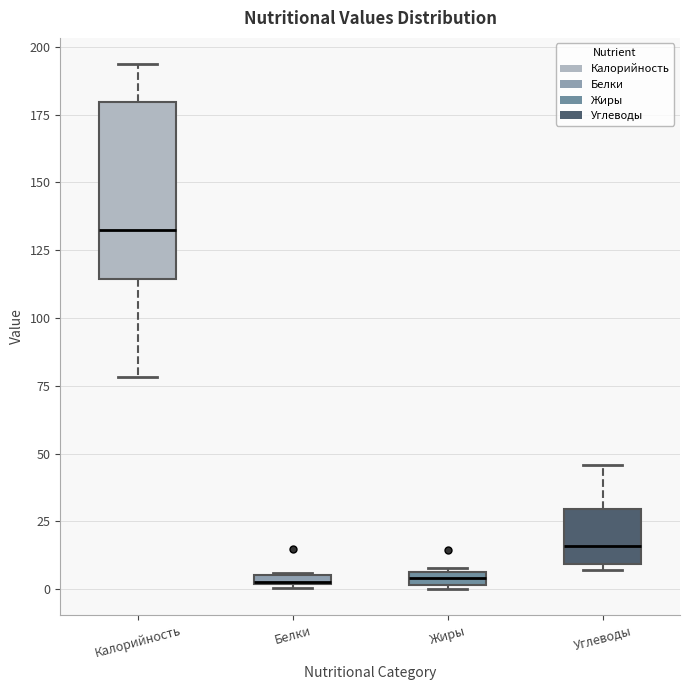

Which box is the tallest, from its lower edge to its upper edge?

Калорийность